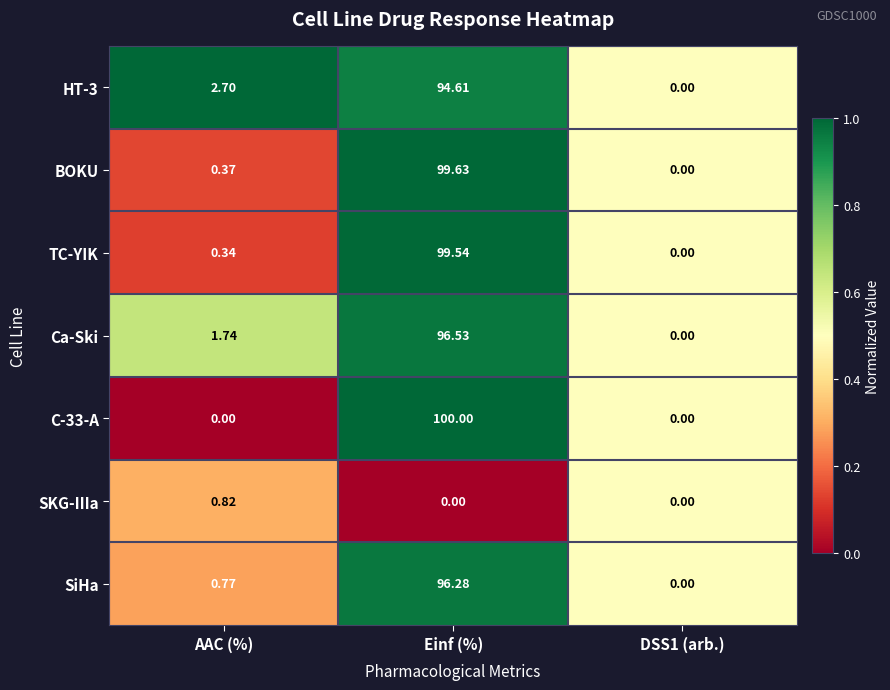

Where is SiHa nearest to the value 48?

AAC (%)